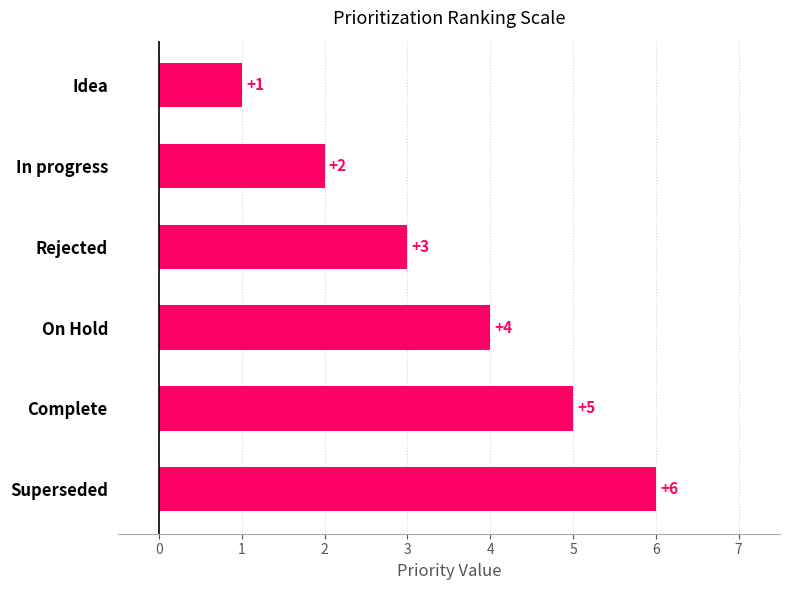

What is the greatest value displayed?

6